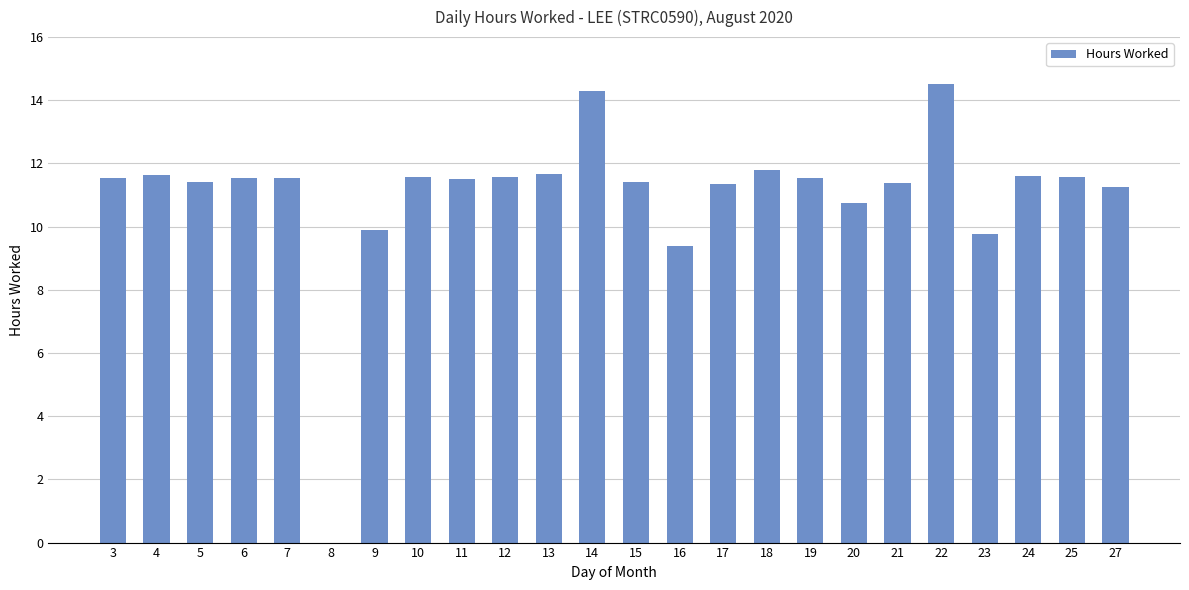

Is it true that the value at 14 is 14.3?

True